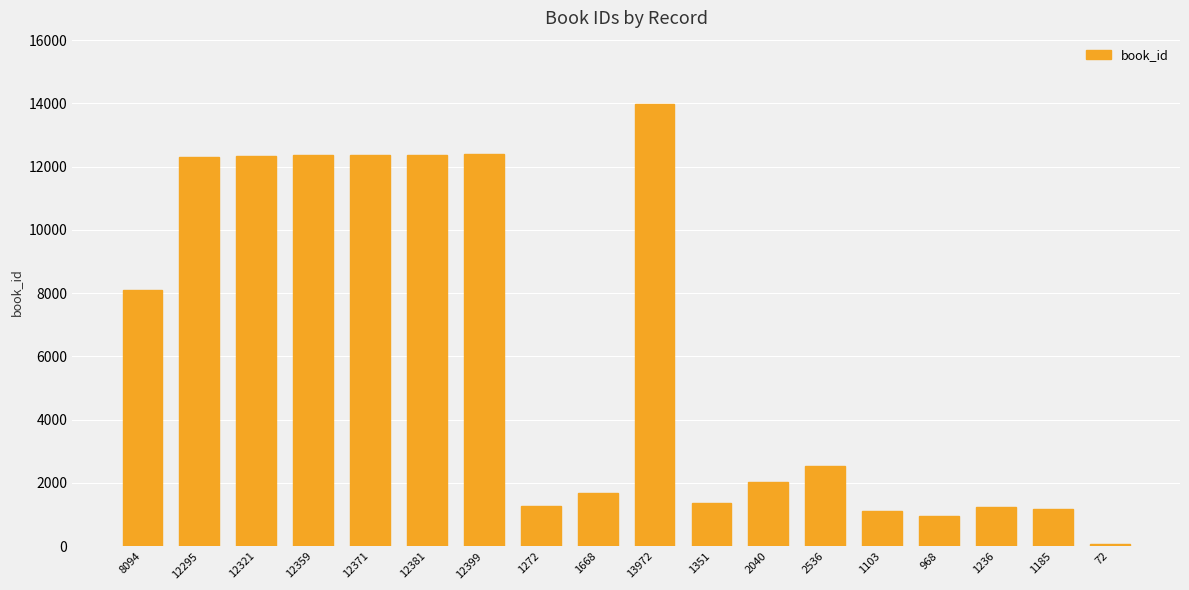

How many data points does each series have?

18